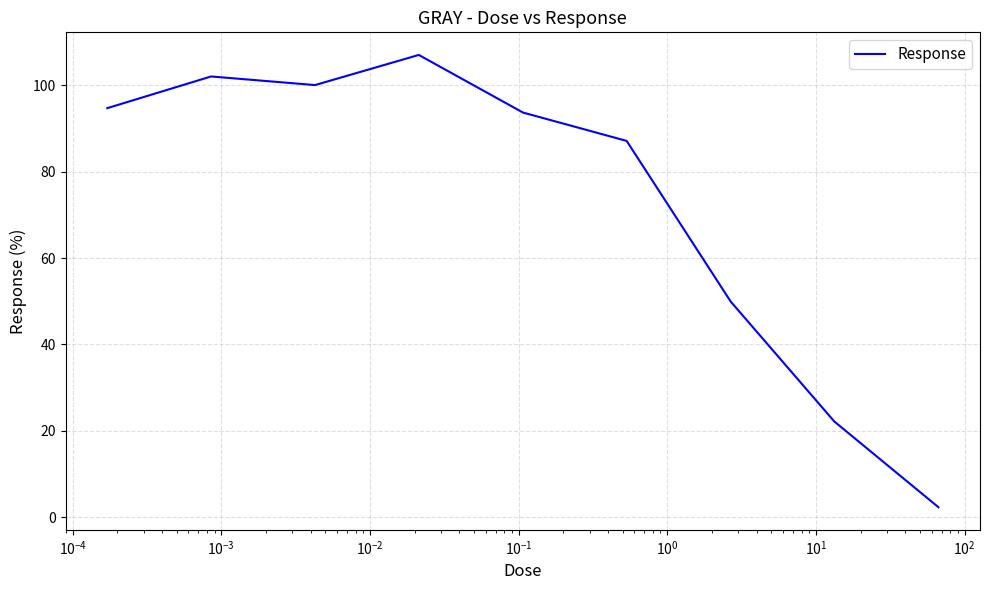

What is the maximum value shown in the chart?

107.0